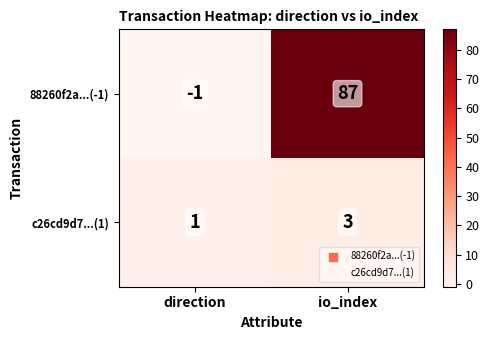

True or false: c26cd9d7...(1) has a value of 1 at direction.

True